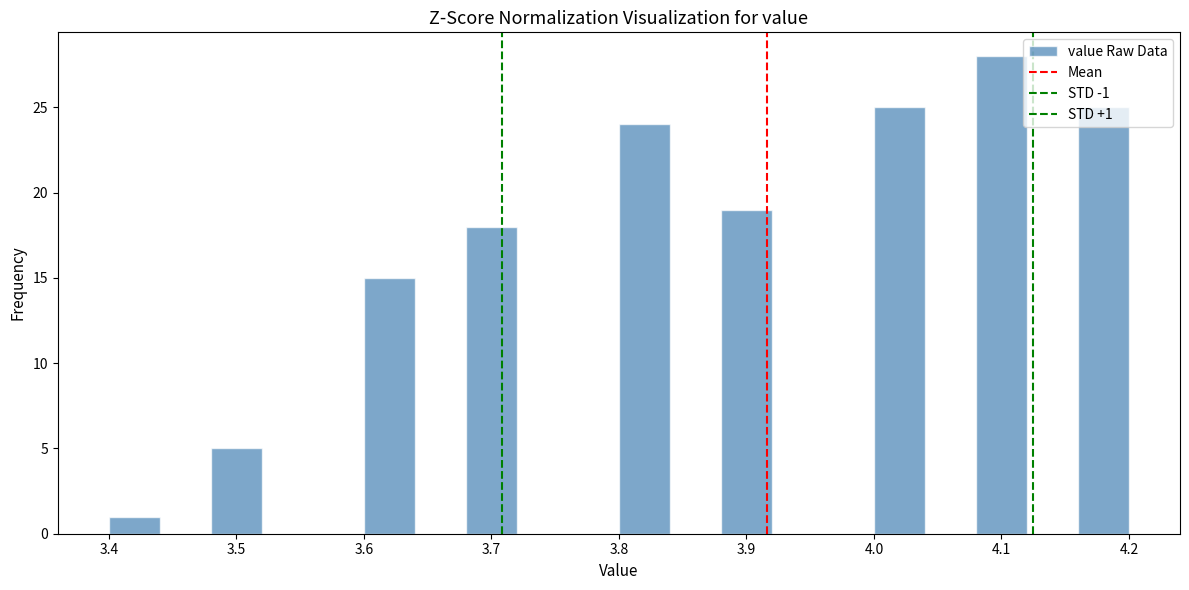

Over which range of the x-axis is the bar tallest?

4.08 to 4.12